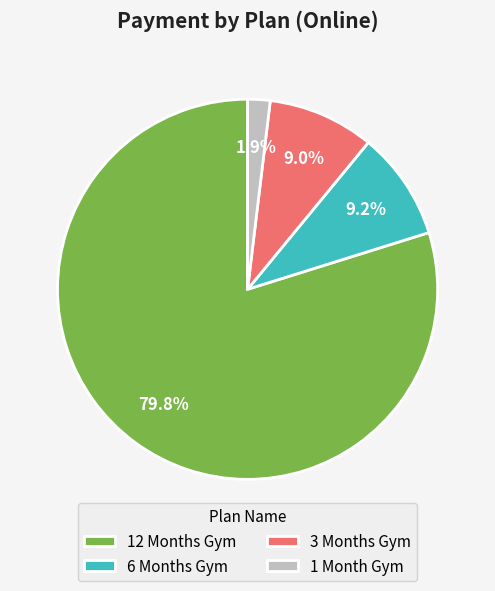

Which category has the biggest portion of the pie?

12 Months Gym